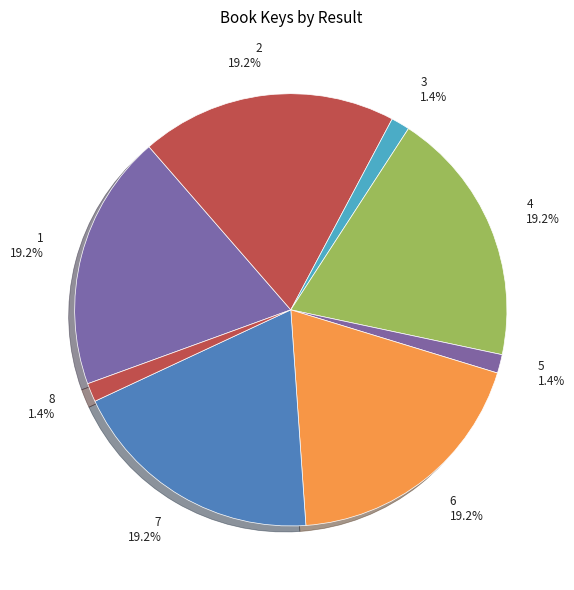

Is it true that 1 is 19% of the pie?

True